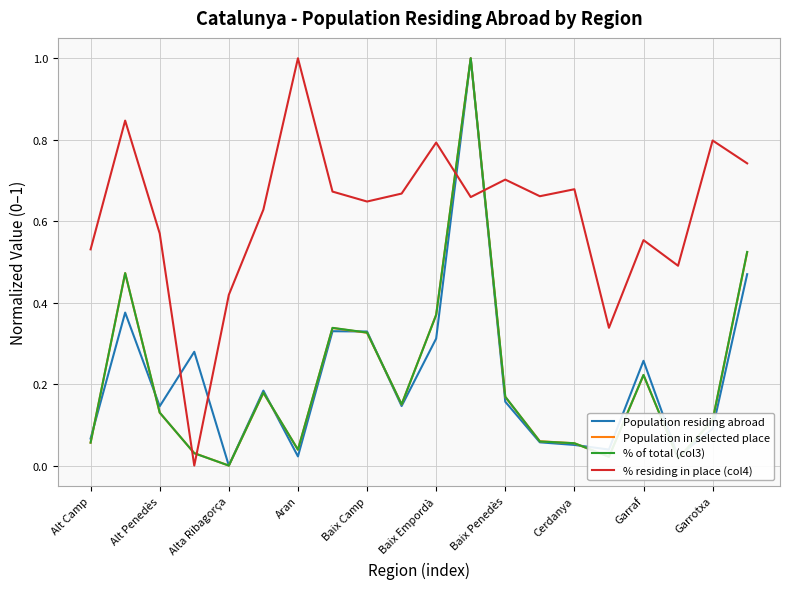

What is the greatest value displayed?

1.0